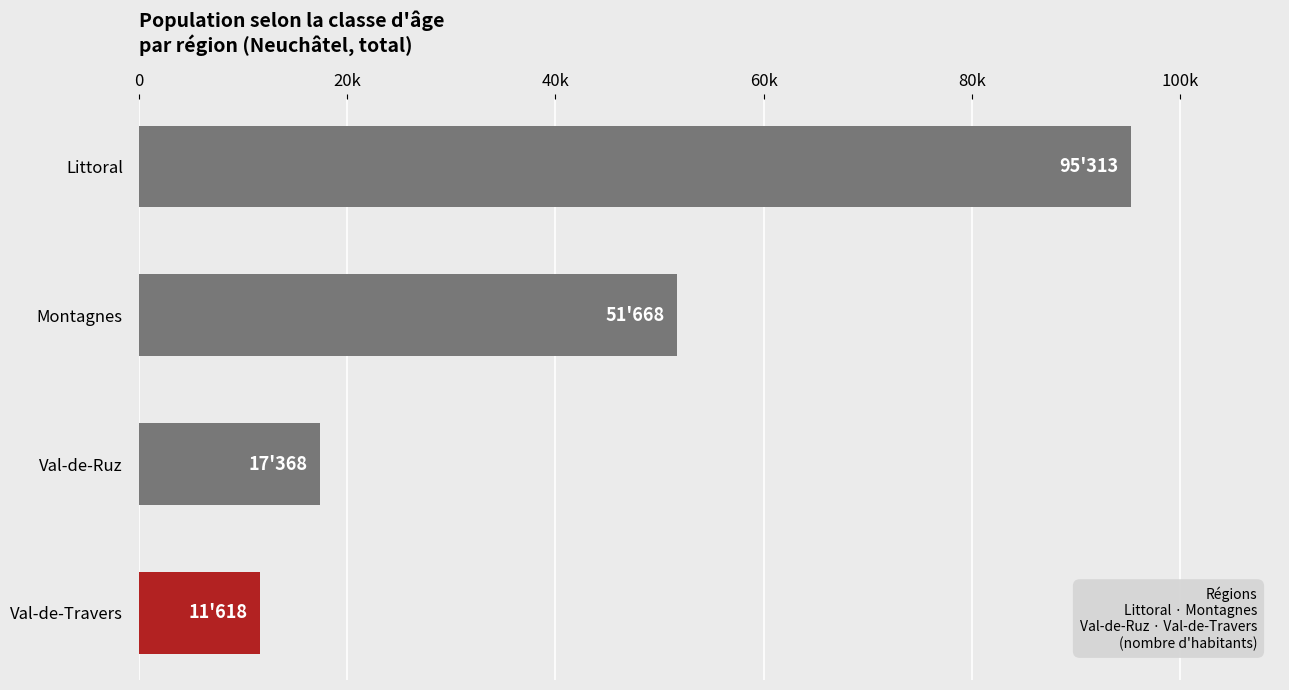

Rank the categories by value from highest to lowest.

Littoral, Montagnes, Val-de-Ruz, Val-de-Travers